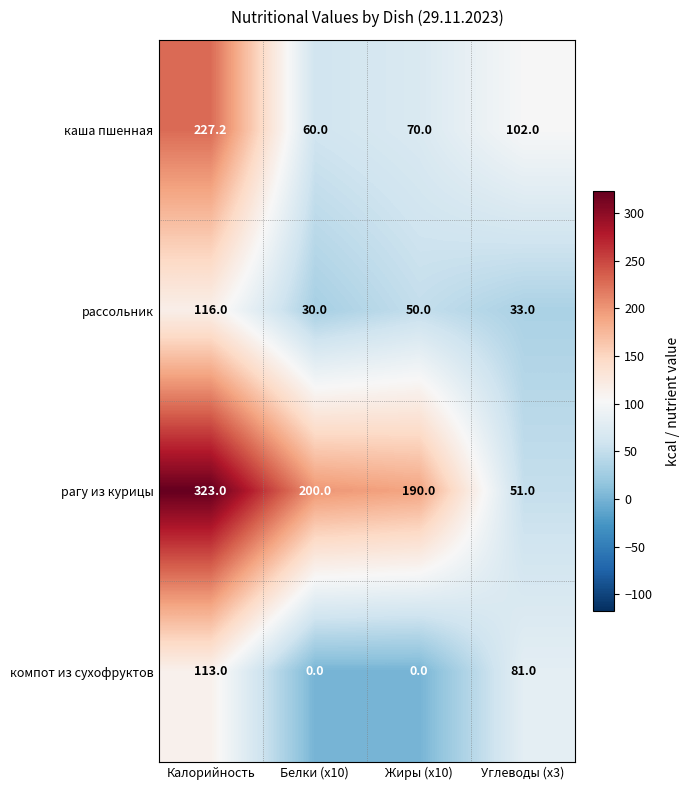

The рагу из курицы series shows 520.6 at Калорийность. True or false?

False